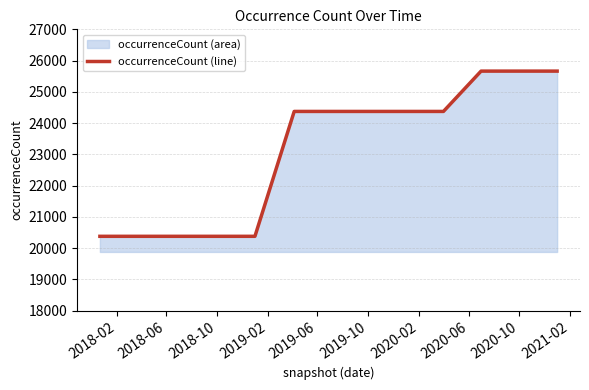

What is the minimum value shown in the chart?

20377